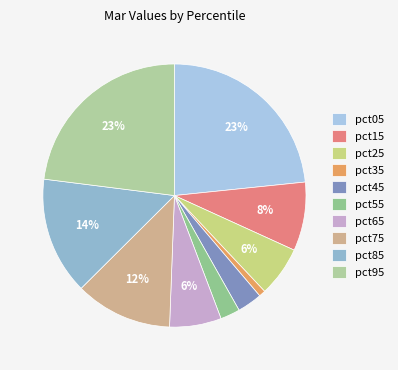

Do pct75 and pct95 together represent more than half of the pie?

No